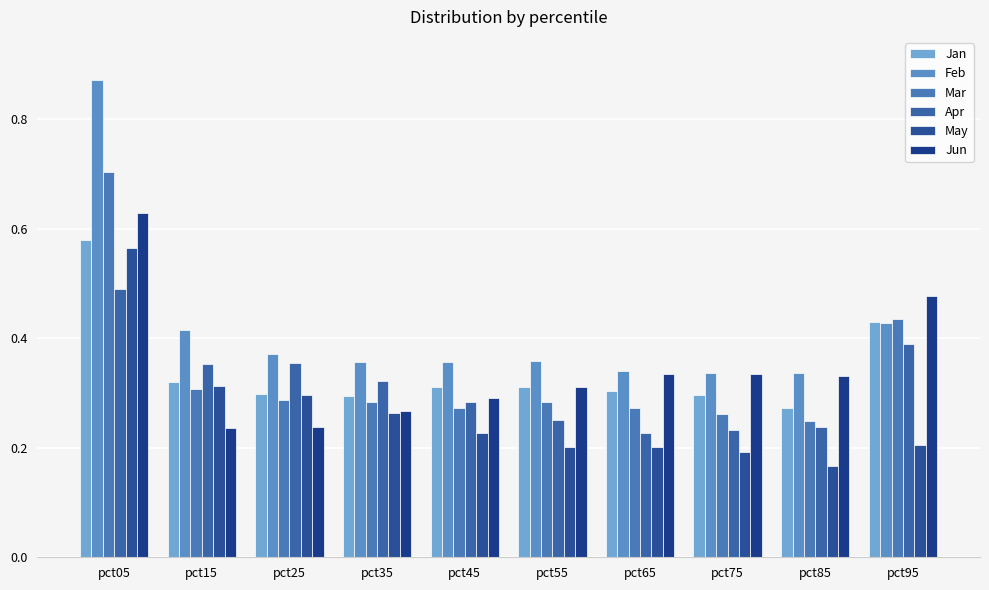

Which category has the lowest value in the May series?

pct85